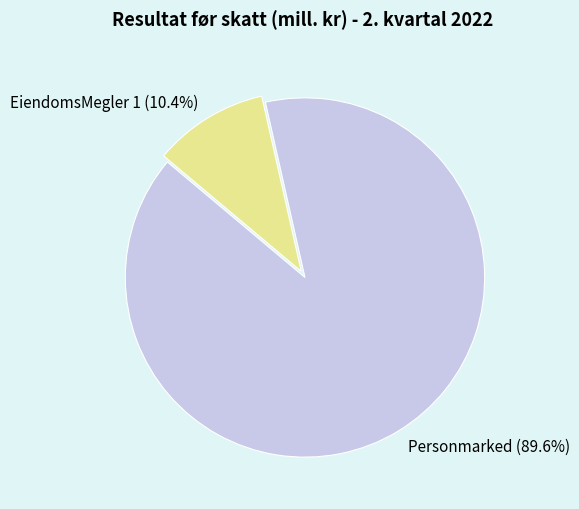

The Personmarked slice represents 84% of the pie. True or false?

False